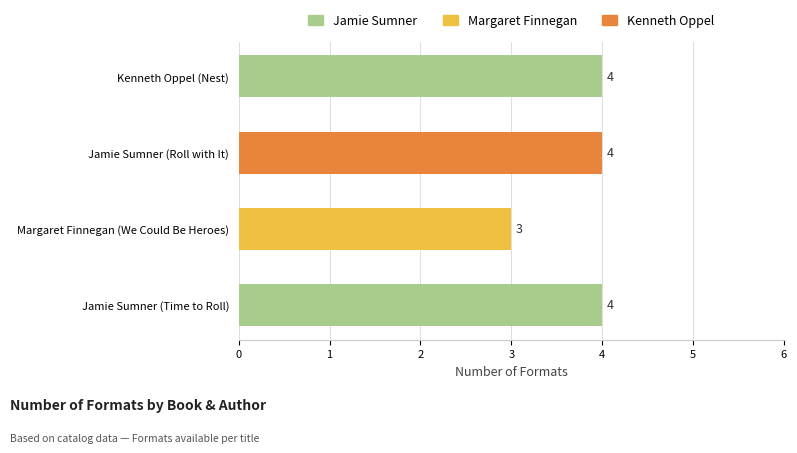

What is the difference between the maximum and minimum values?

1